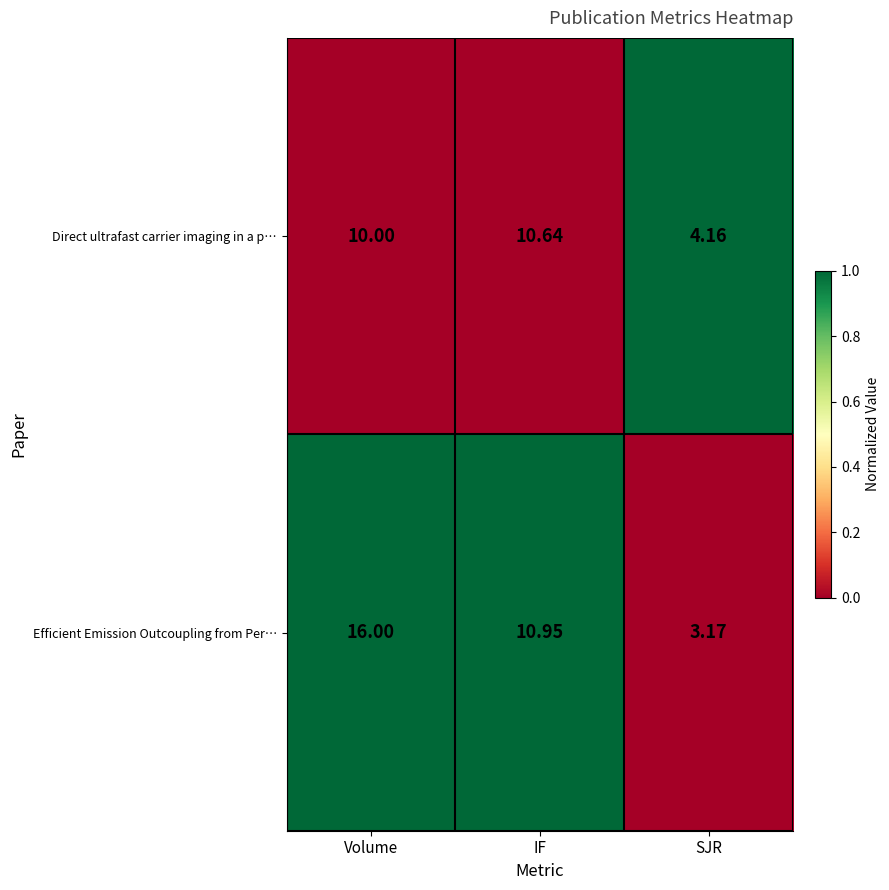

Which series has the largest total across all categories?

Efficient Emission Outcoupling from Per…